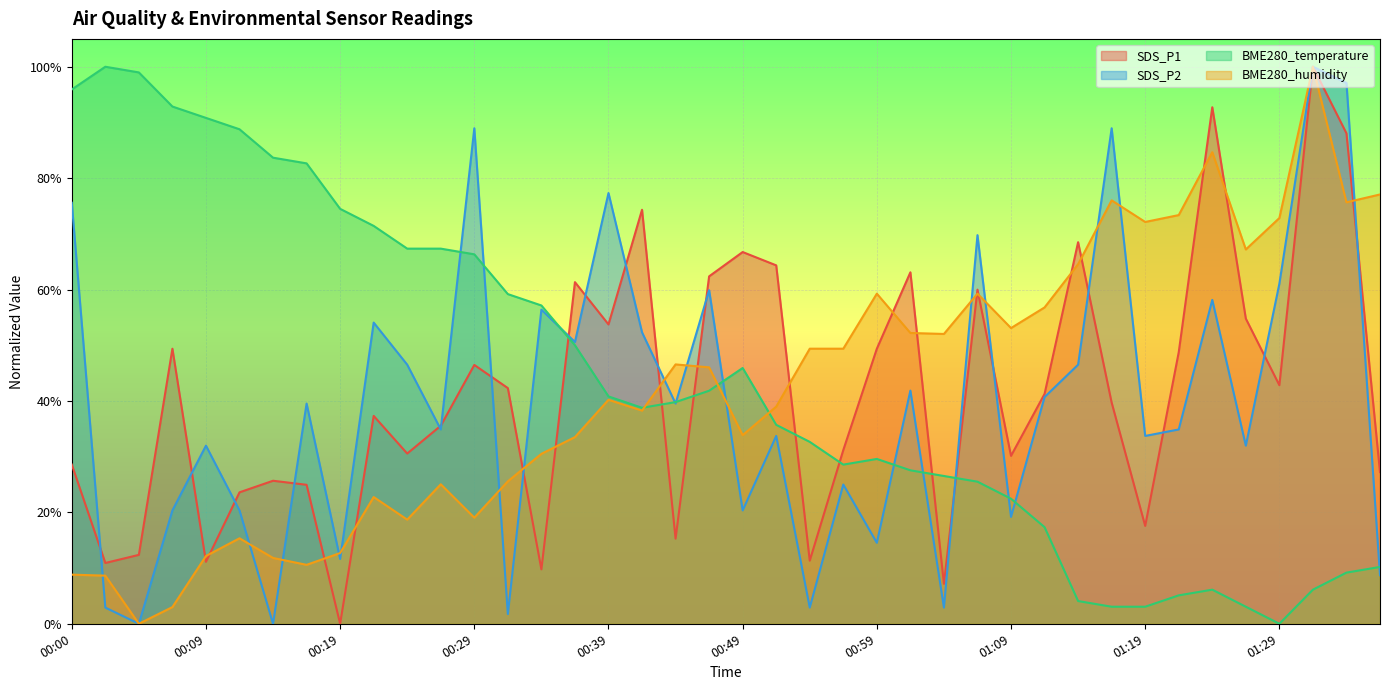

What is the highest value of the SDS_P1 series?

1.0